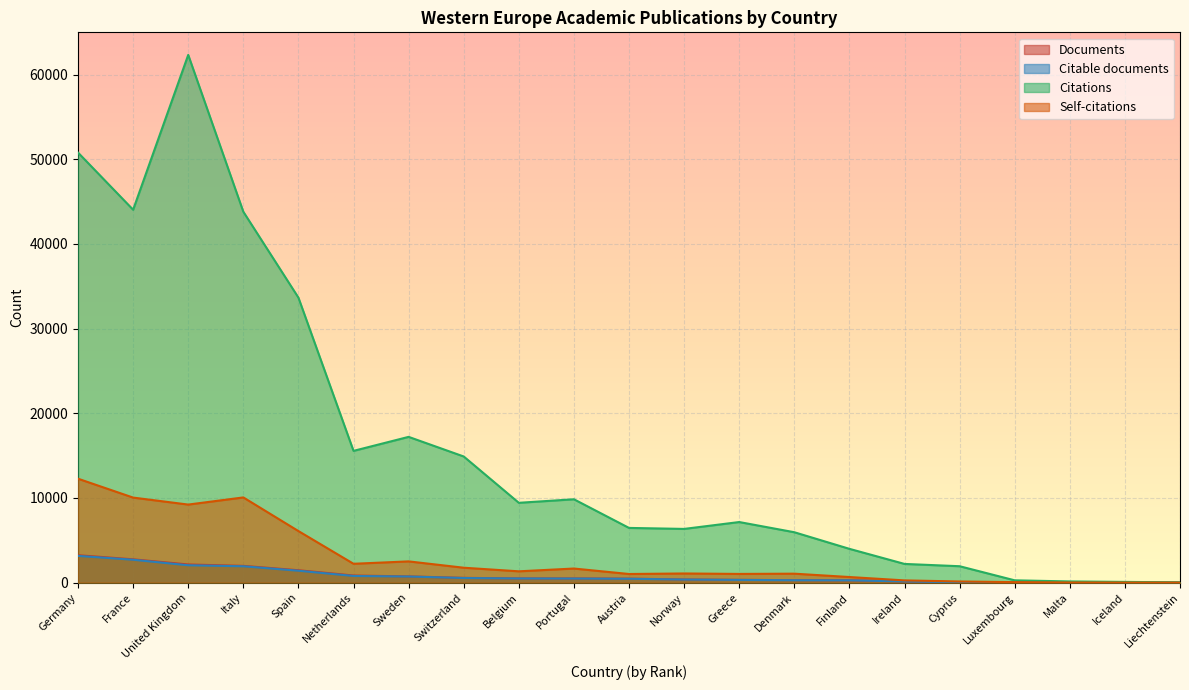

What is the value of the Citable documents point at the 13th from the left?

322